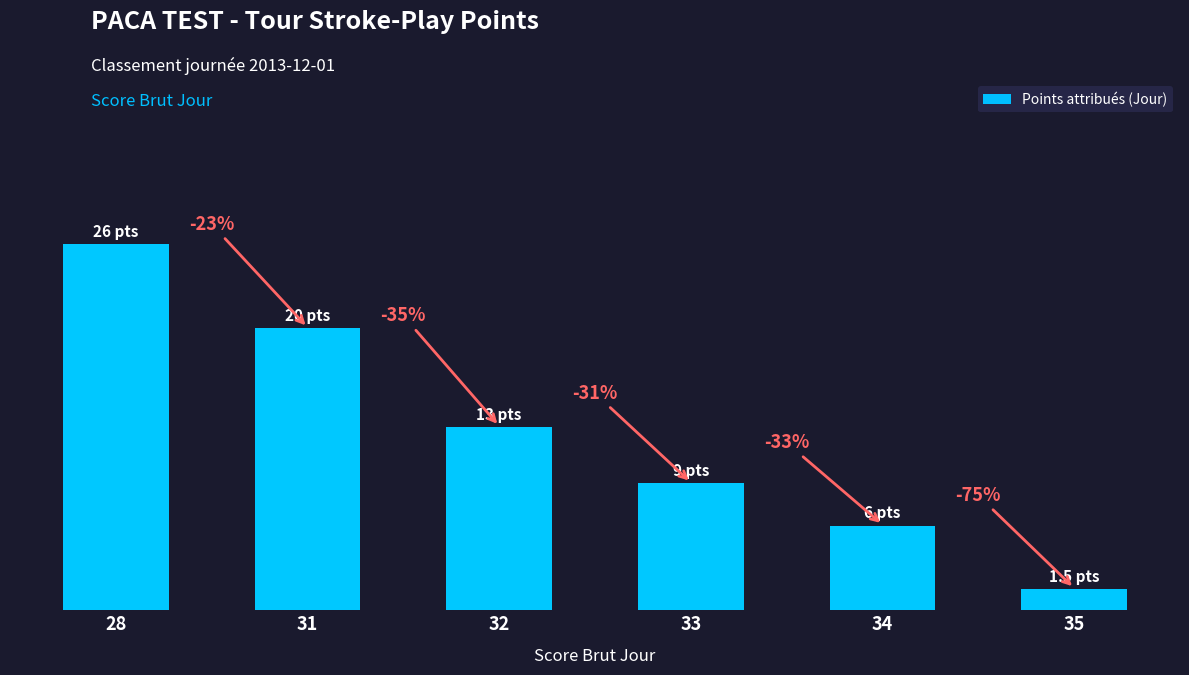

Reading left to right, what are all the values shown in this chart?

26.0	20.0	13.0	9.0	6.0	1.5